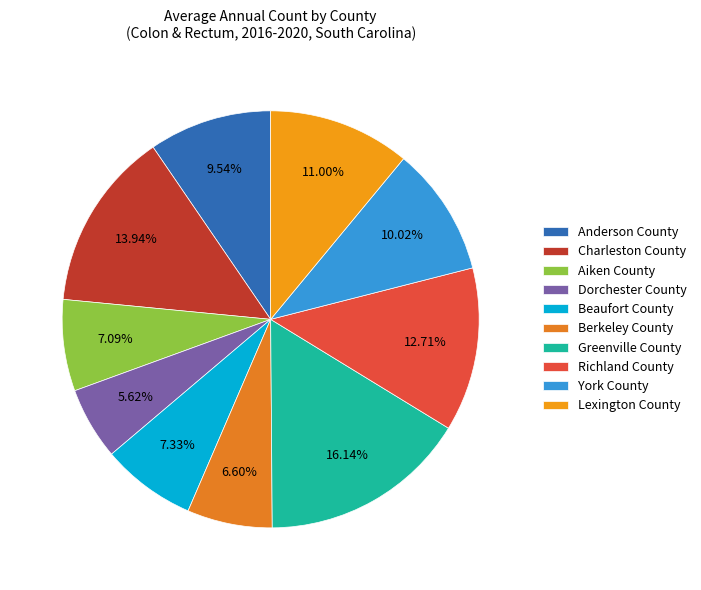

How many segments does this pie chart have?

10